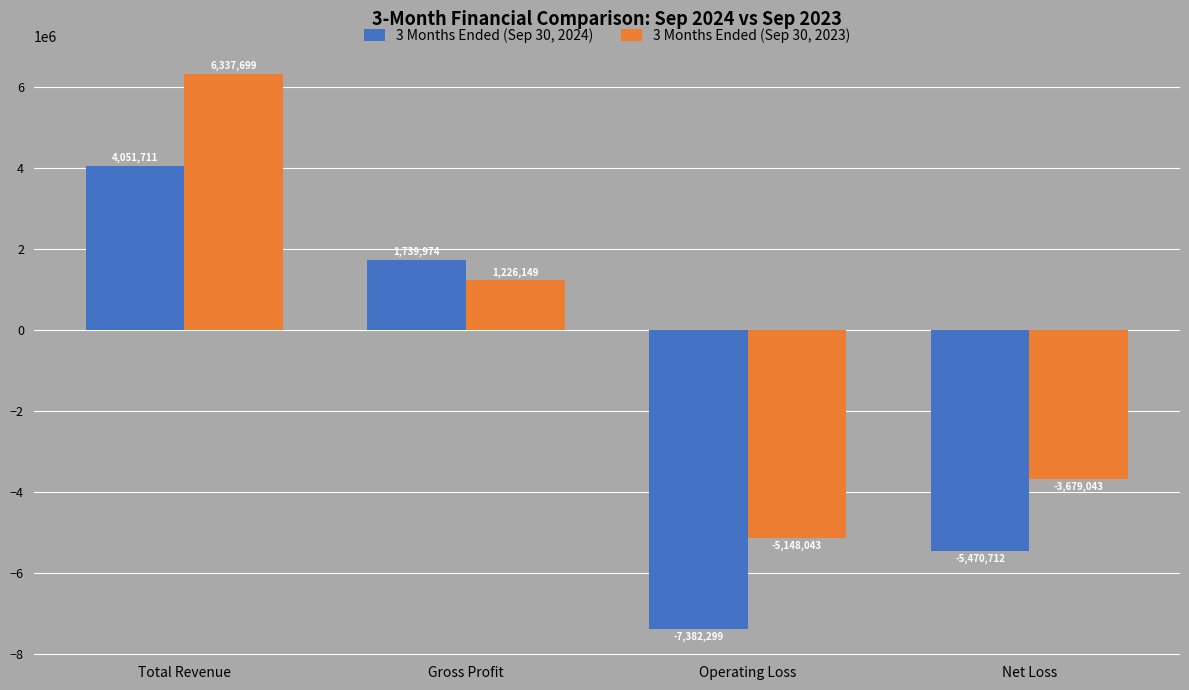

What is the approximate value of 3 Months Ended (Sep 30, 2023) at Net Loss, to the nearest 100?

-3679000